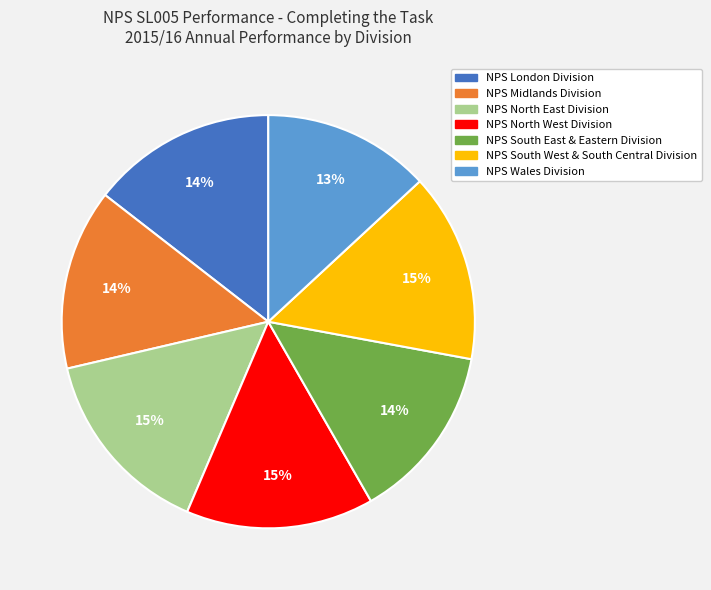

Does NPS North East Division account for over 50% of the chart?

No